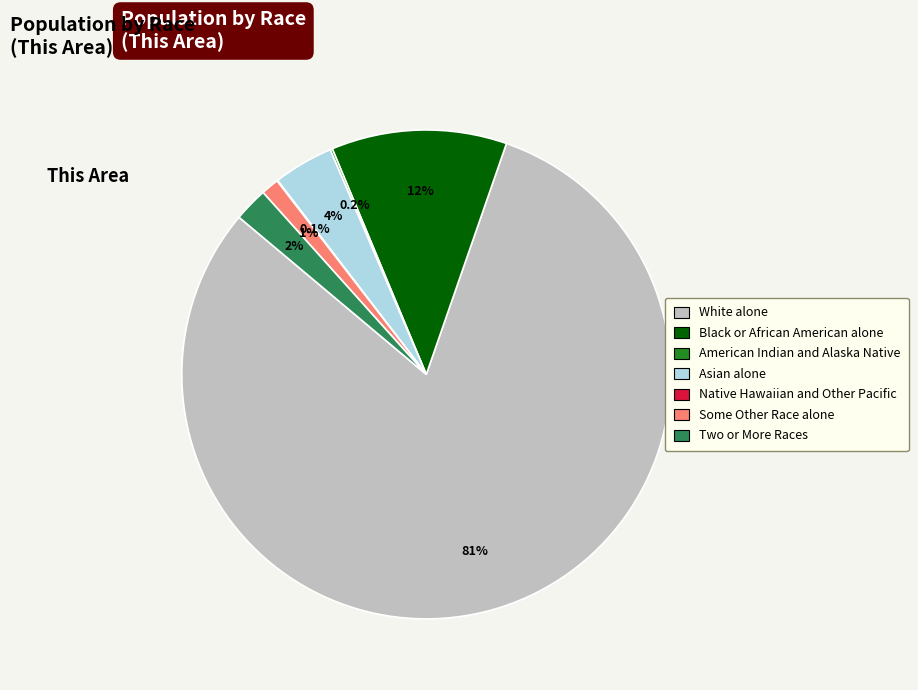

Approximately how many times larger is the value at Two or More Races compared to Asian alone?

0.6